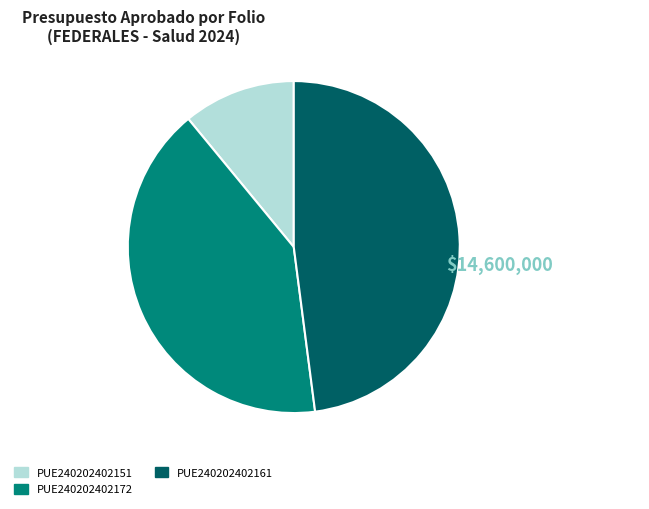

Is there a majority slice in this chart?

No